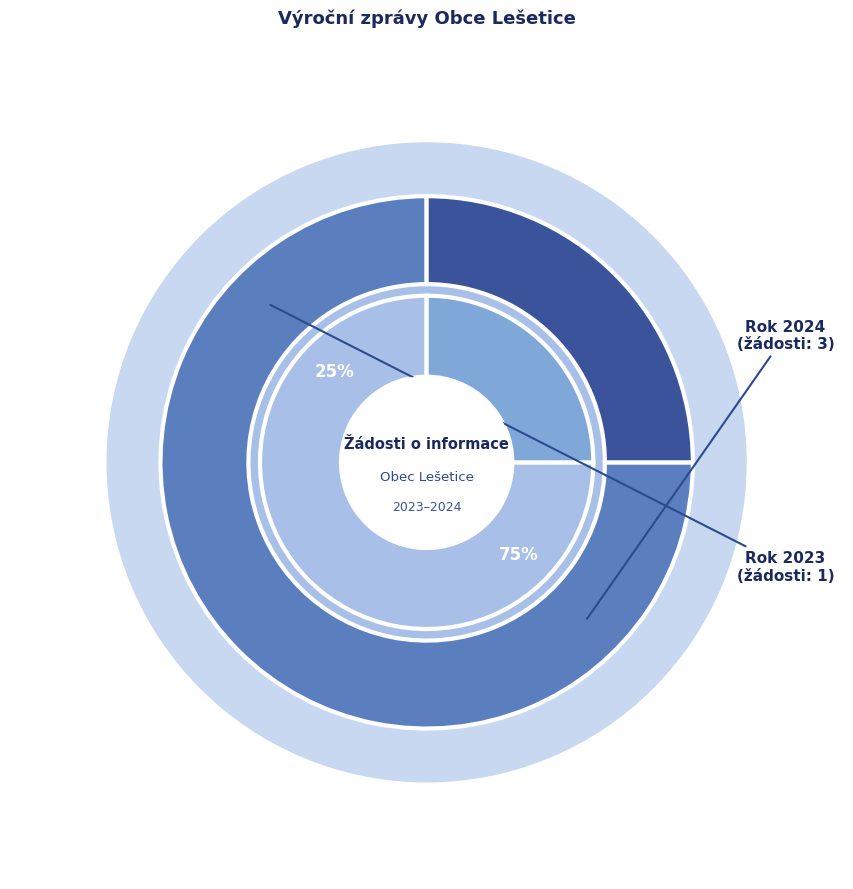

How much of the chart is everything except 2023 (ID 100727)?

75.0%